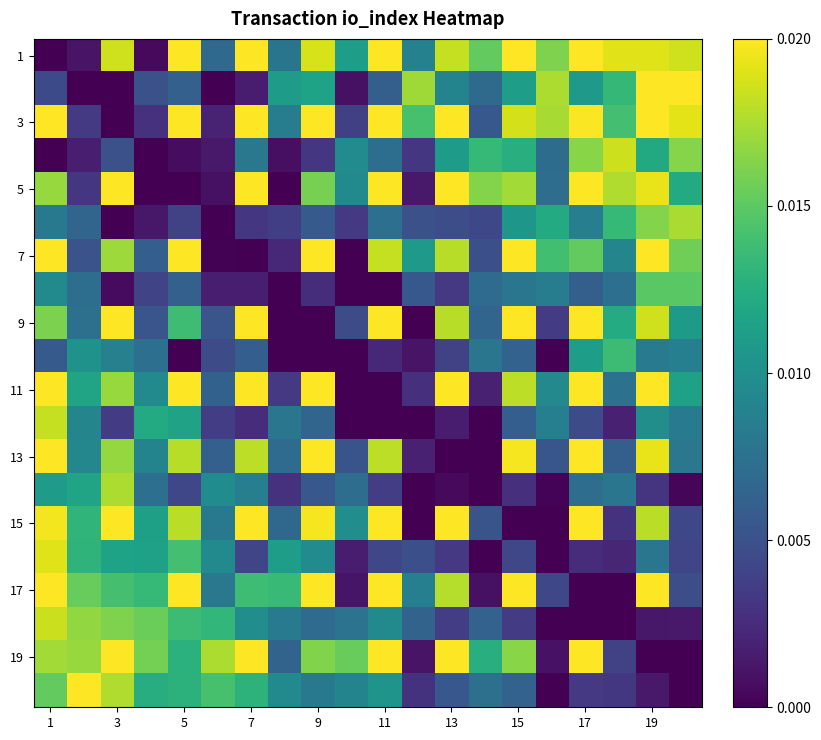

At which category is the sum across all series the highest?

1